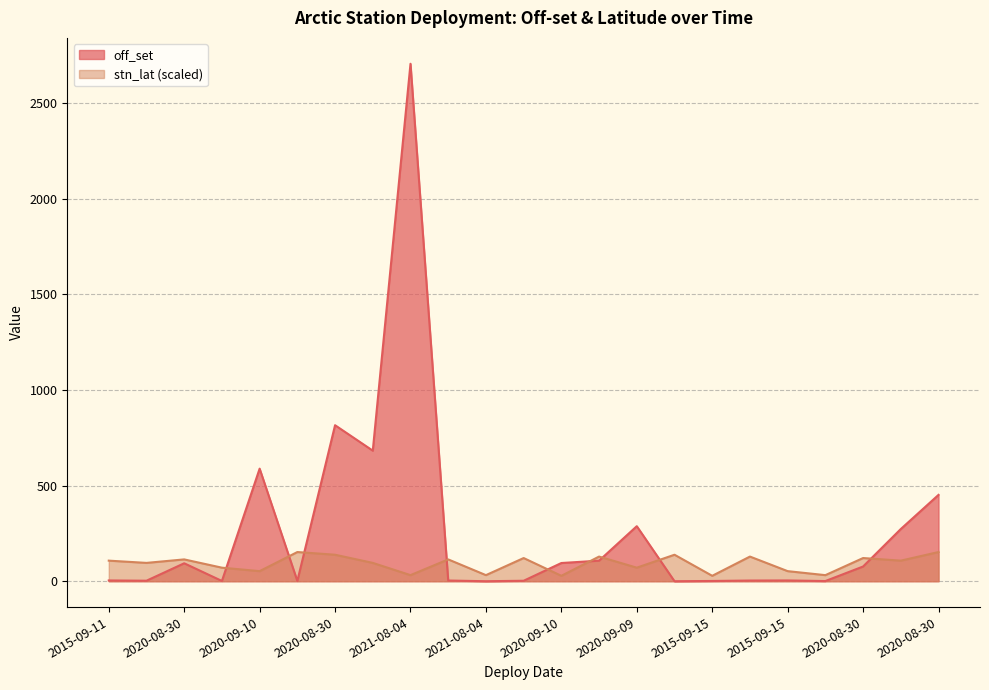

What is the maximum value shown in the chart?

2706.6